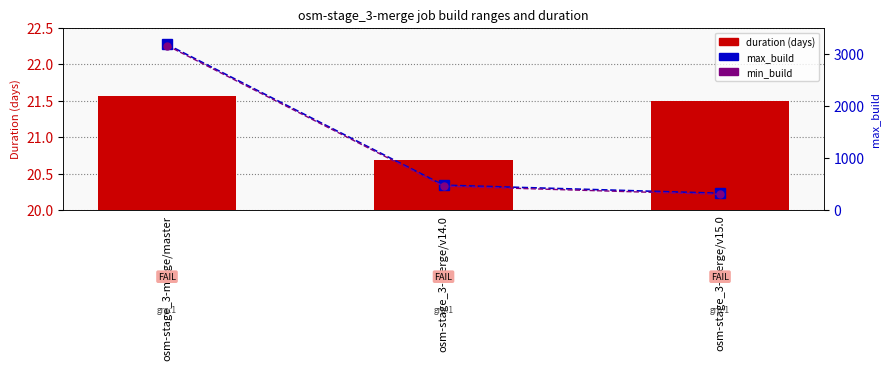

Which series changed the most between osm-stage_3-merge/master and osm-stage_3-merge/v14.0?

max_build